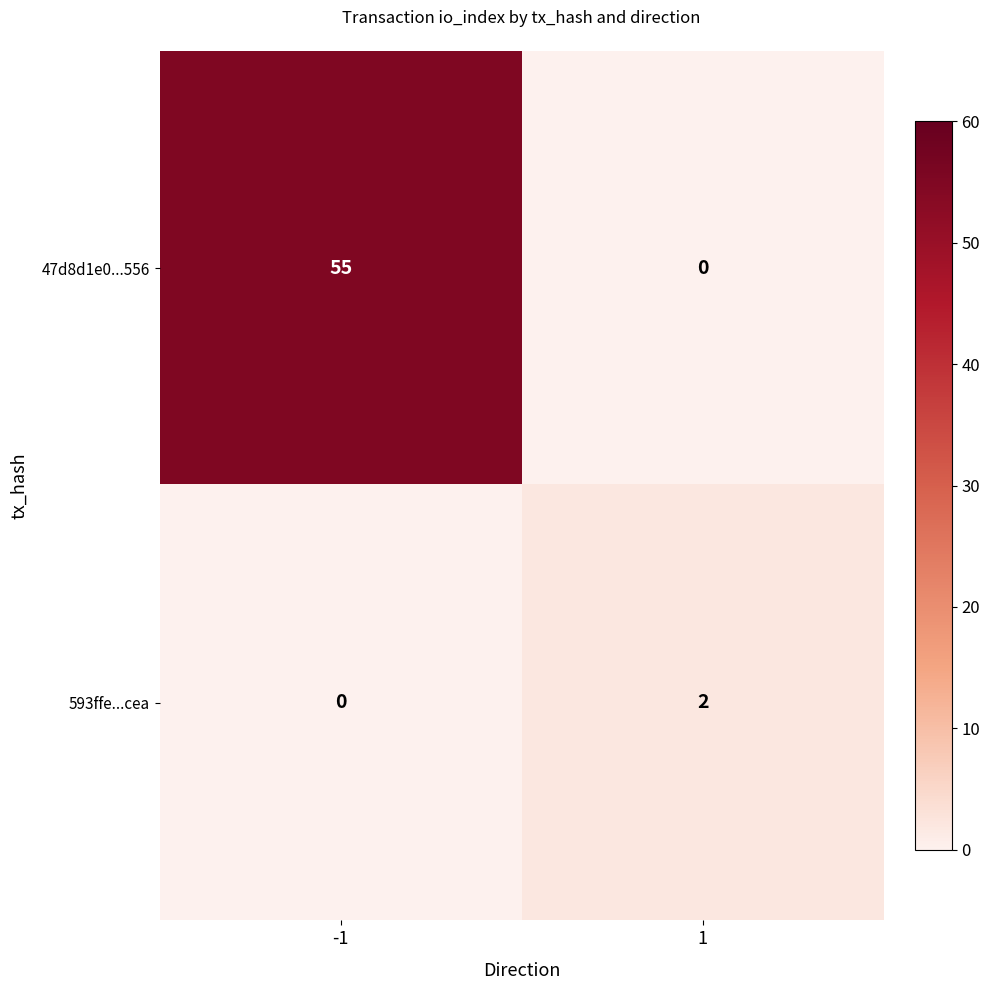

Which series has the largest range (max minus min)?

47d8d1e0...556